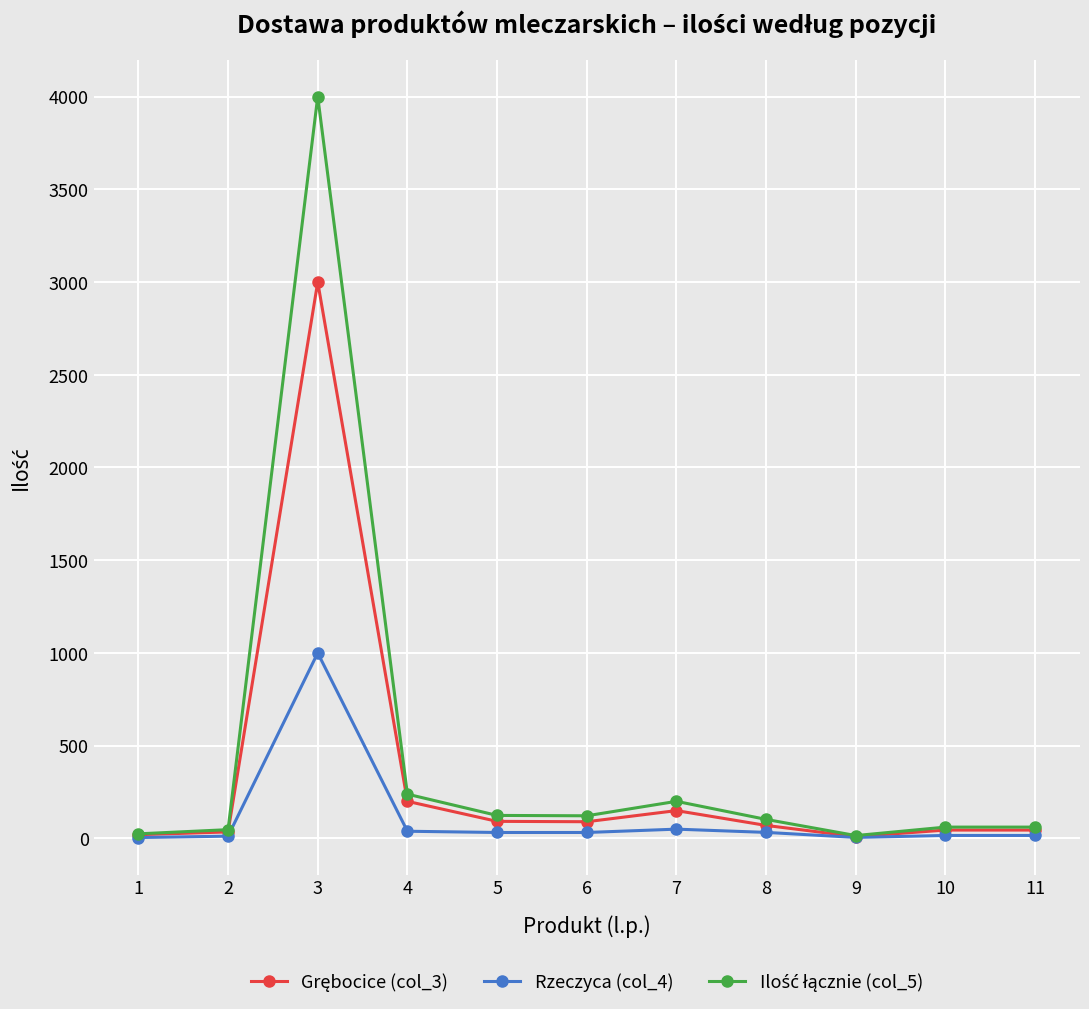

What is the total value across all series at 3?

8000.0